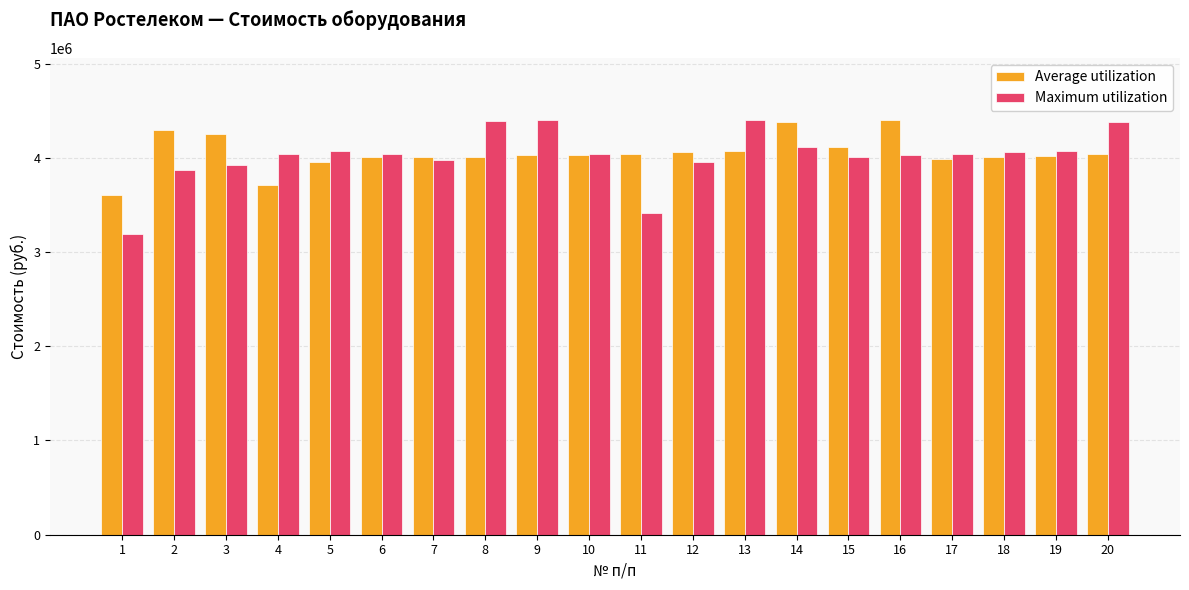

Which series changed the most between 14 and 19?

Average utilization